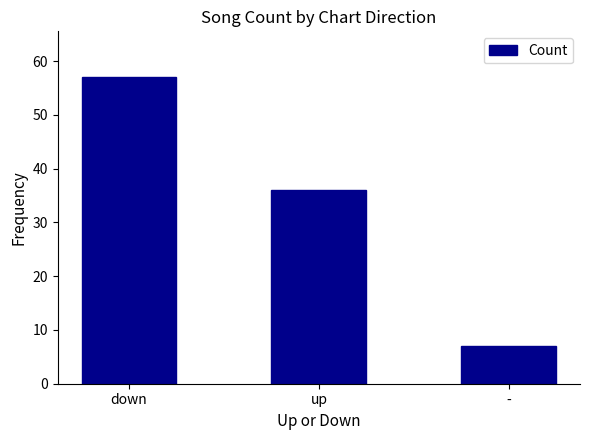

What is the difference between the maximum and minimum values?

50